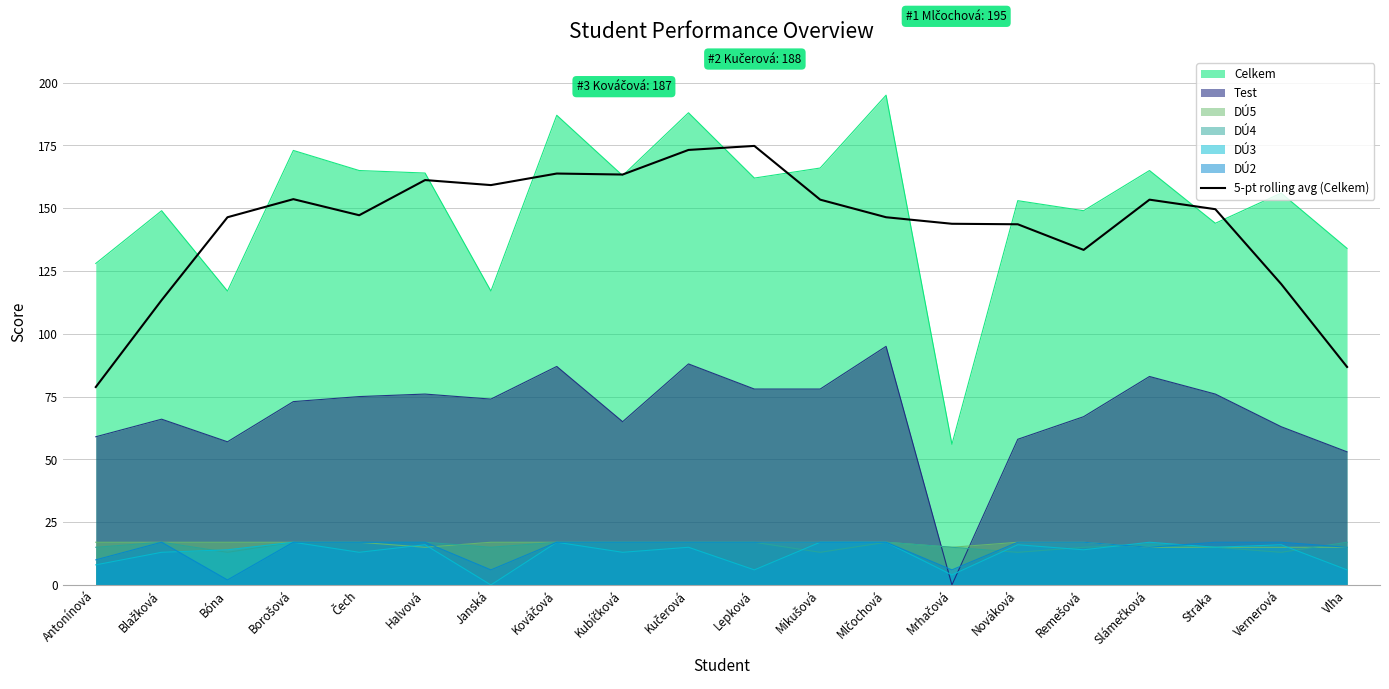

Reading left to right, transcribe all the data shown in this chart.

78.8	113.4	146.4	153.6	147.2	161.2	159.2	163.8	163.4	173.2	174.8	153.4	146.4	143.8	143.6	133.4	153.4	149.6	119.8	86.8